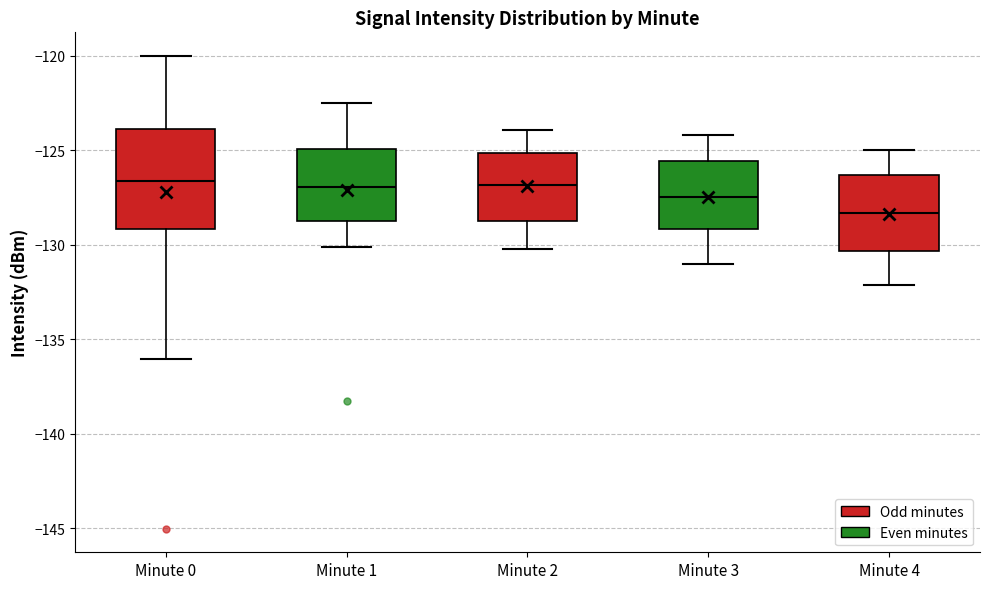

Where does the lower whisker of the box for Minute 0 end on the y-axis? The values are not printed on the chart, so give them approximately, as read against the axis.

-136.0